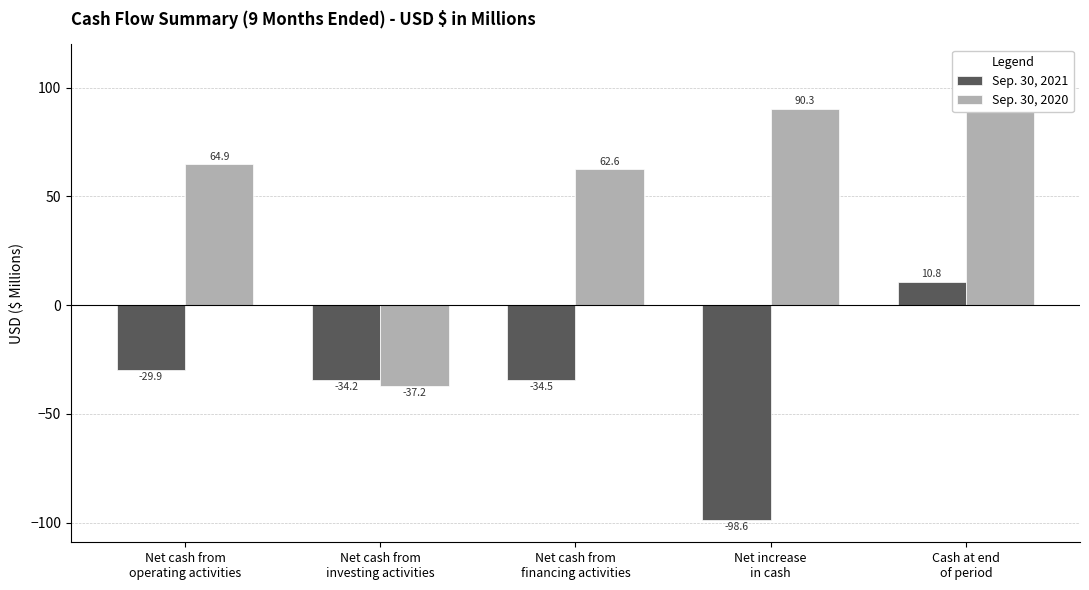

What is the difference between the second highest and second lowest values in the Sep. 30, 2020 series?

27.7